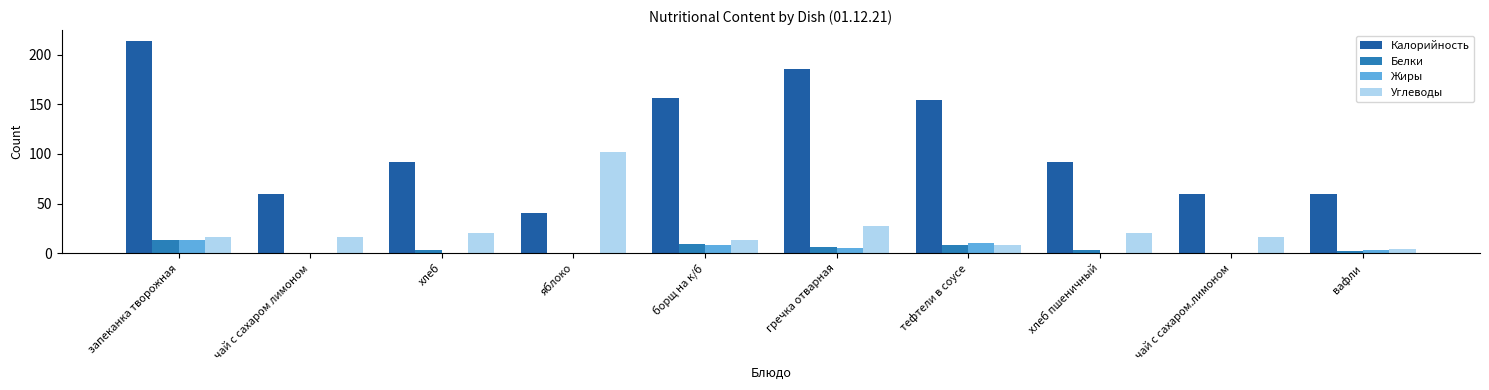

At which label is Калорийность closest to 127?

тефтели в соусе